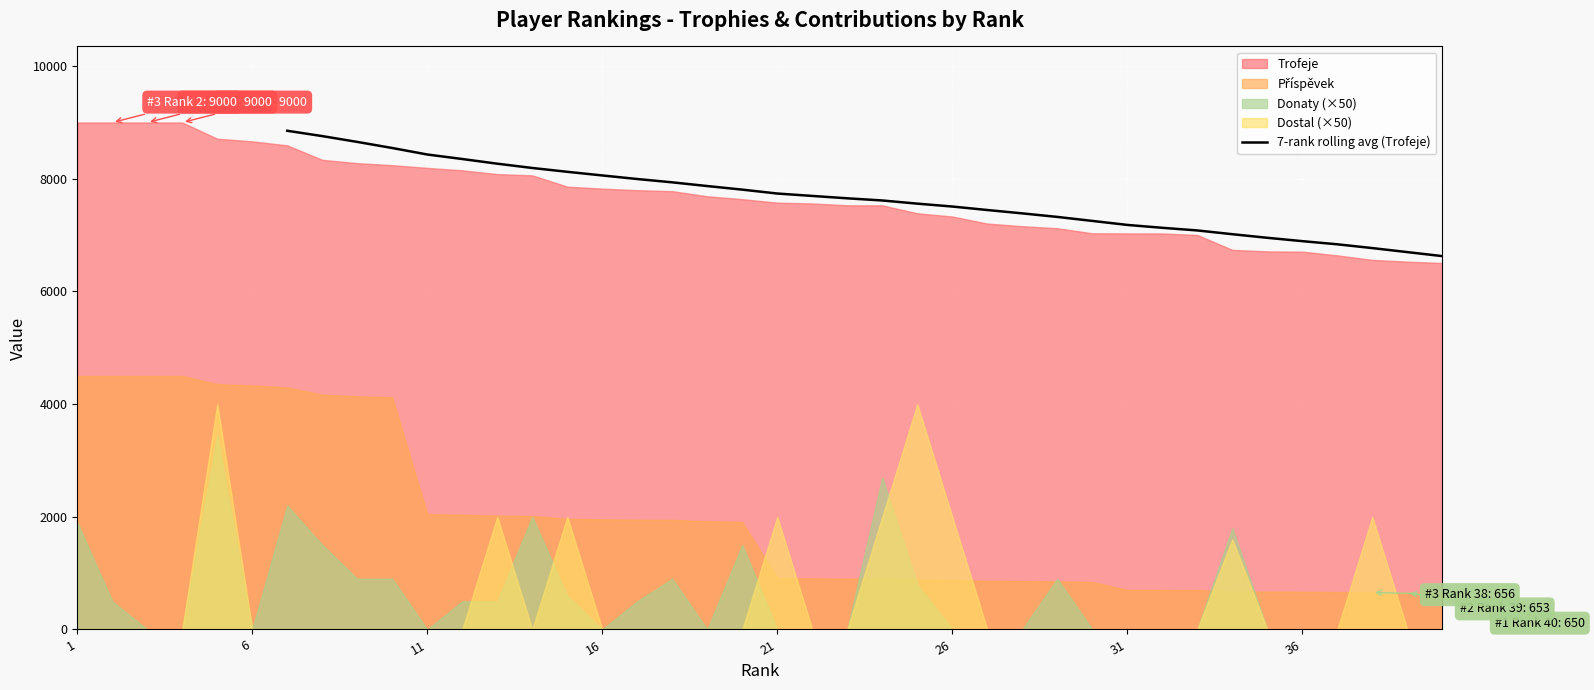

What is the sum of all values?

260230.7